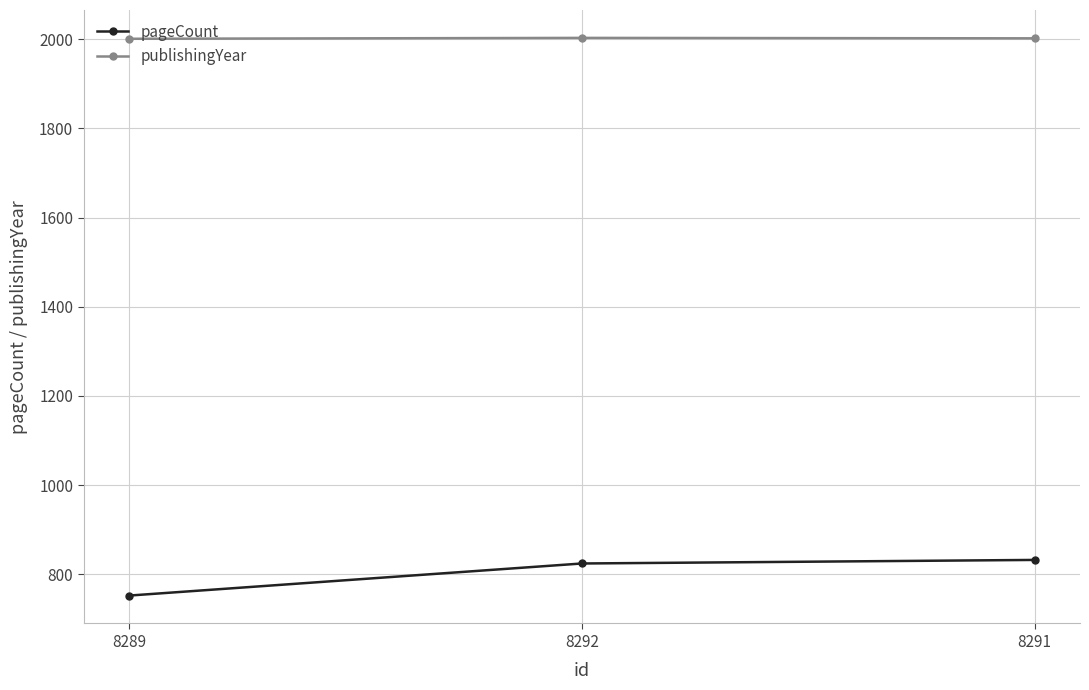

Is it true that pageCount equals 832 at 8291?

True